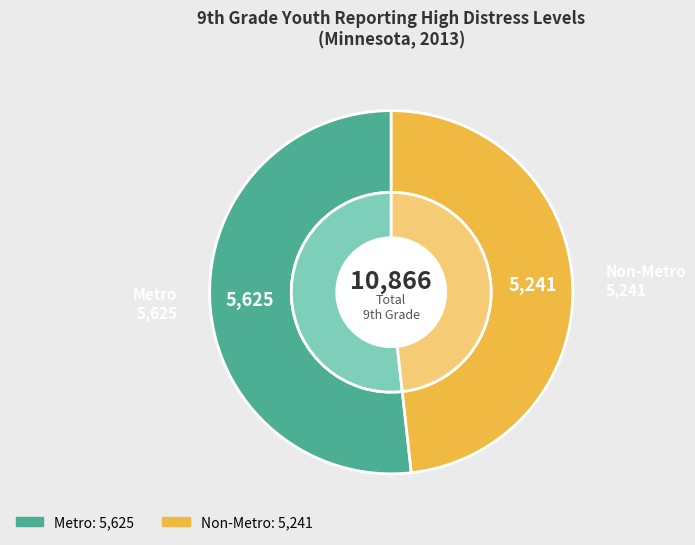

Rank the categories by value from lowest to highest.

Non-Metro, Metro